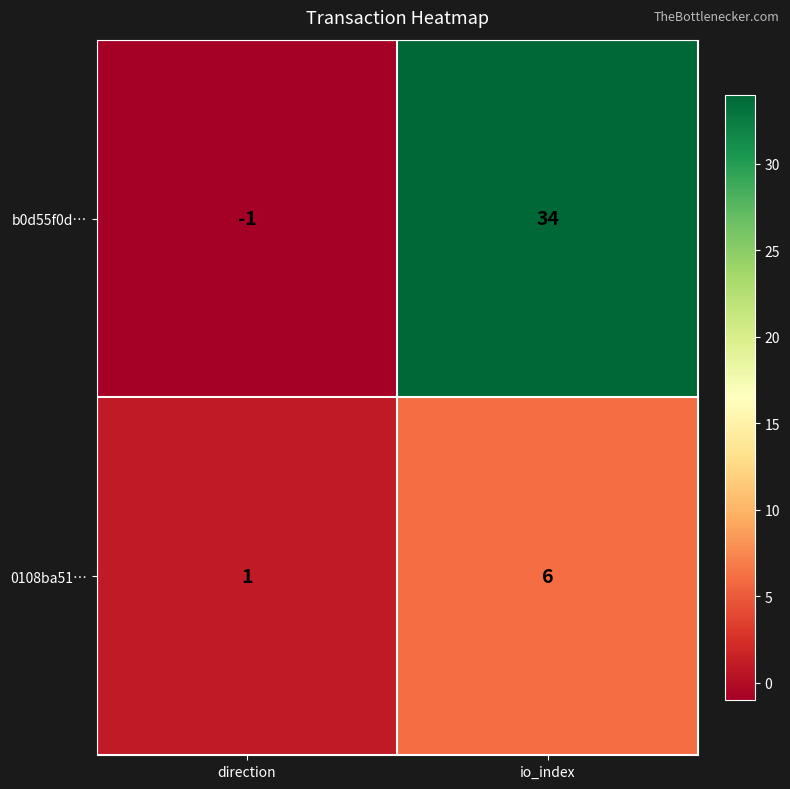

Reading right to left, transcribe all the data shown in this chart.

b0d55f0d…: io_index=34	direction=-1
0108ba51…: io_index=6	direction=1